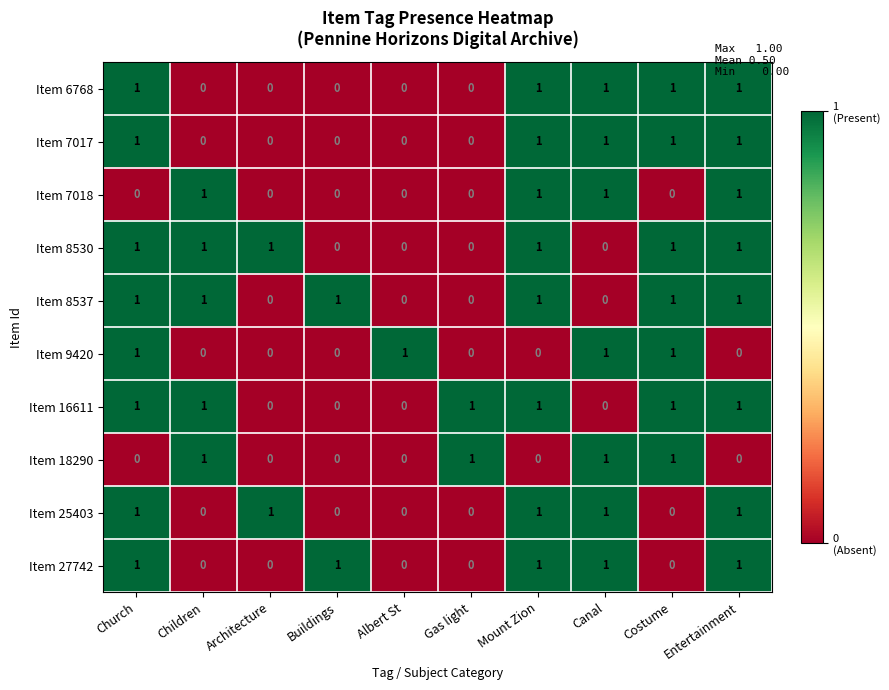

What is the total value across all series at Children?

5